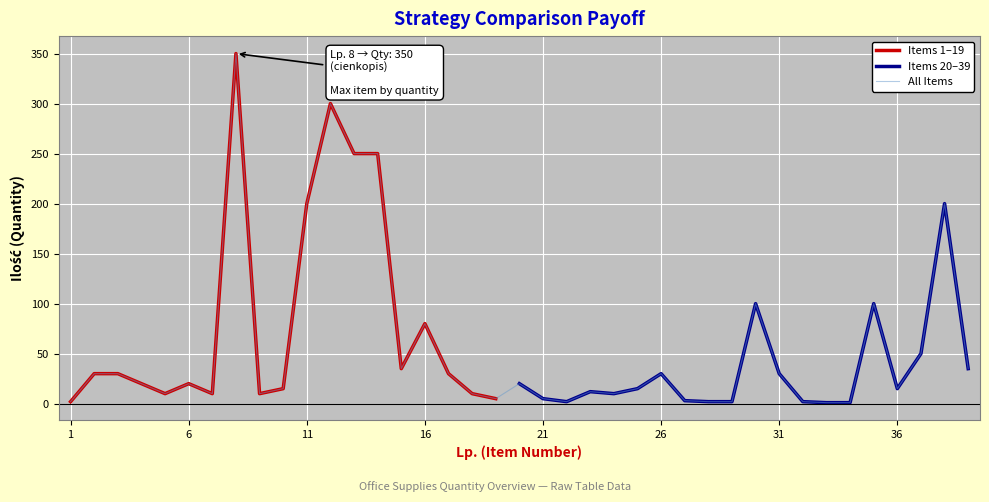

Rank the categories by value from highest to lowest.

8, 12, 13, 14, 11, 38, 30, 35, 16, 37, 15, 39, 2, 3, 17, 26, 31, 4, 6, 20, 10, 25, 36, 23, 5, 7, 9, 18, 24, 19, 21, 27, 1, 22, 28, 29, 32, 33, 34